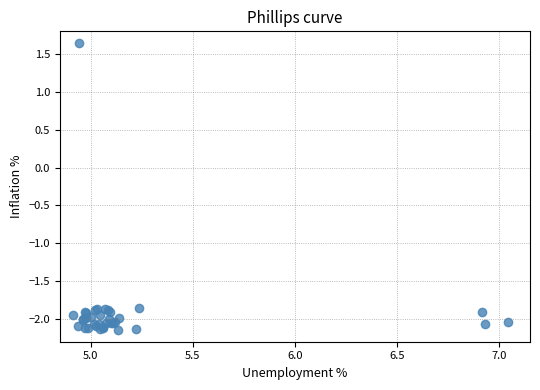

What Y value in the scatter plot is closest to 0?

1.6